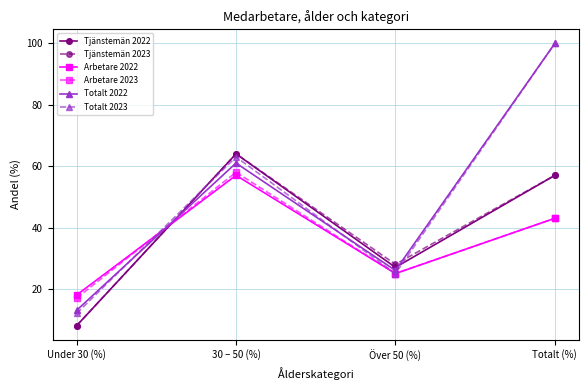

What is the sum of all Totalt 2023 values?

200